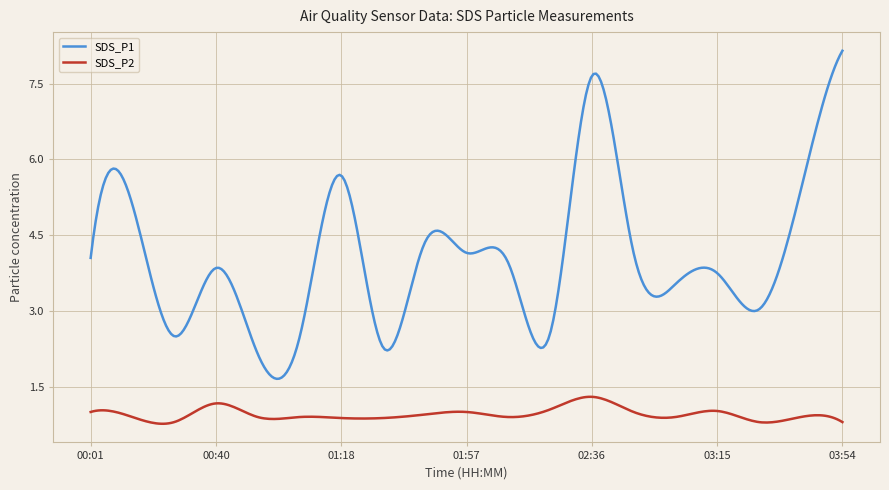

Which series has the largest total across all categories?

SDS_P1